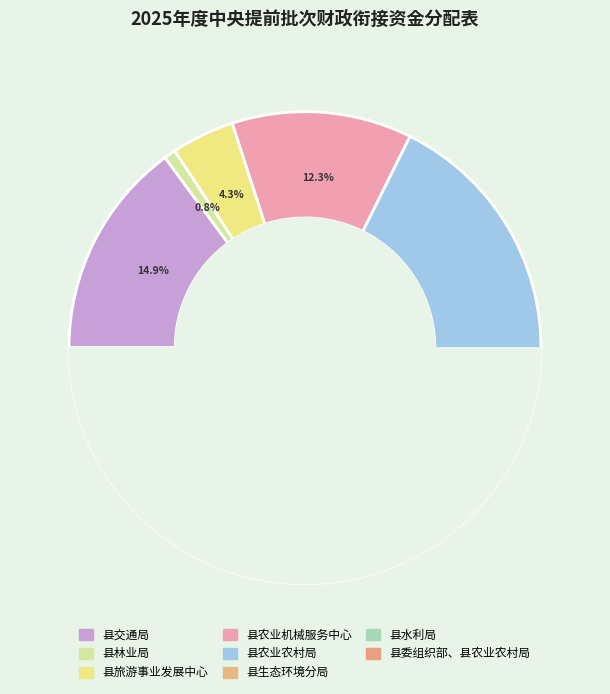

Which slice is the largest?

县农业农村局